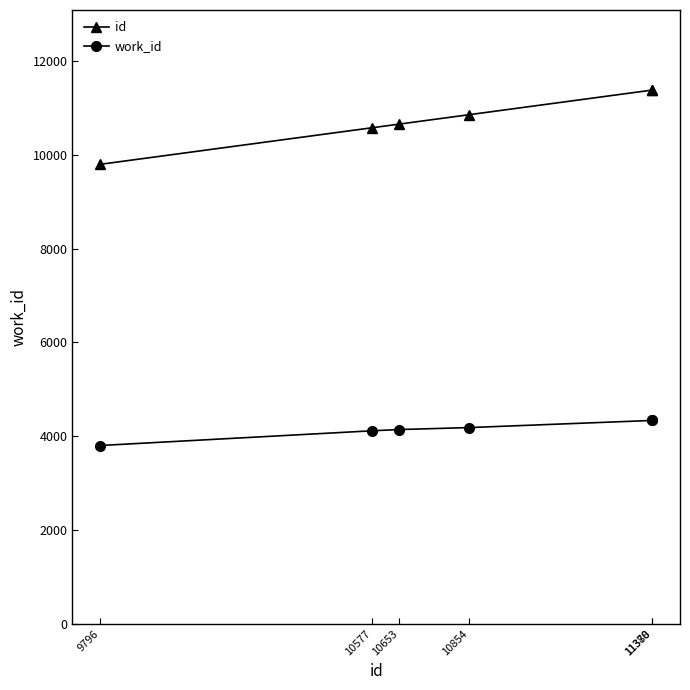

What is the difference between the second highest and second lowest values in the work_id series?

220